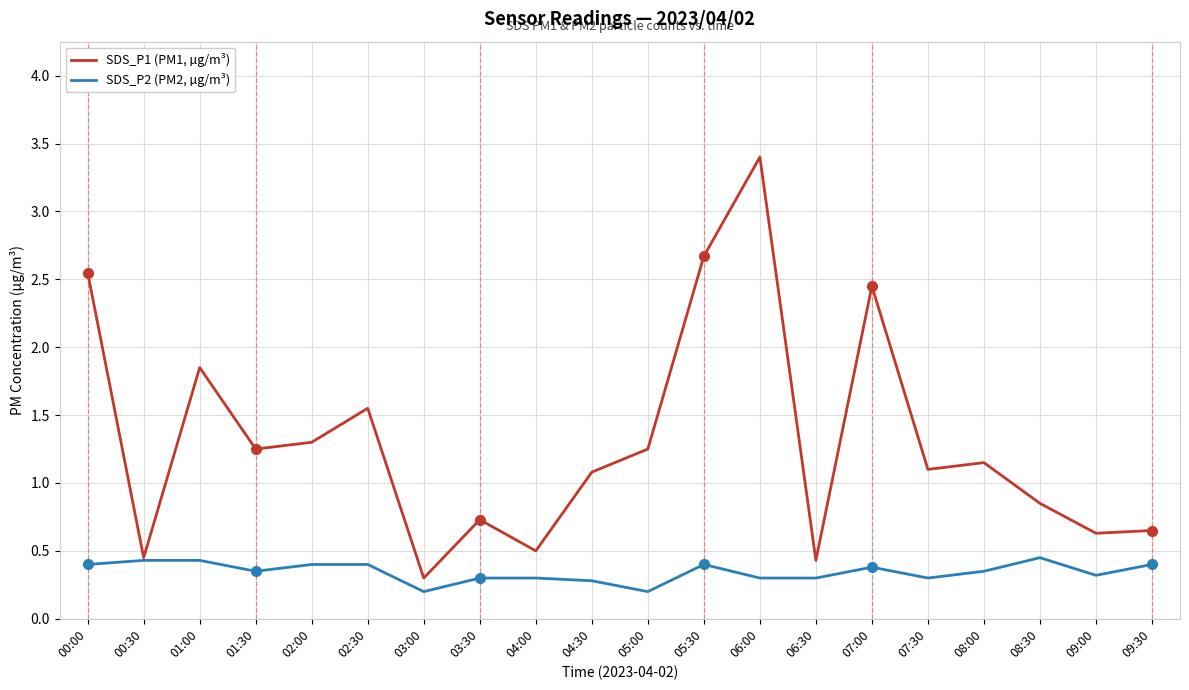

Which series has the largest total across all categories?

SDS_P1 (PM1, µg/m³)